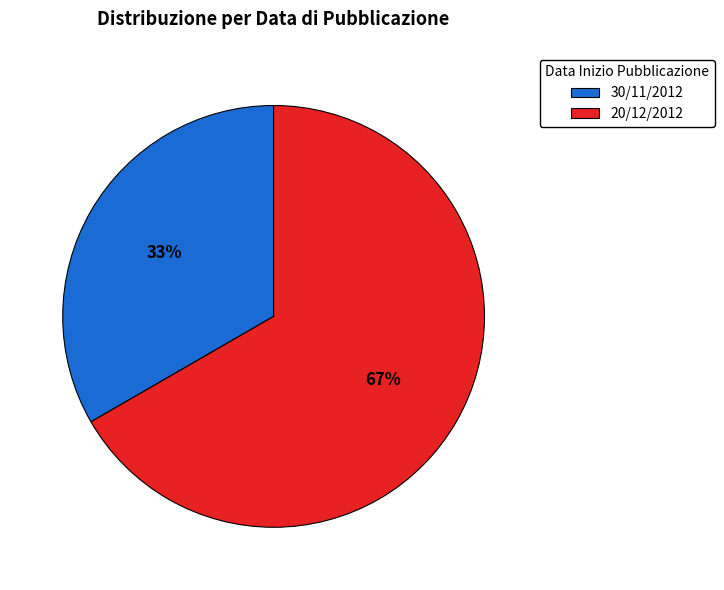

Which category has the biggest portion of the pie?

20/12/2012